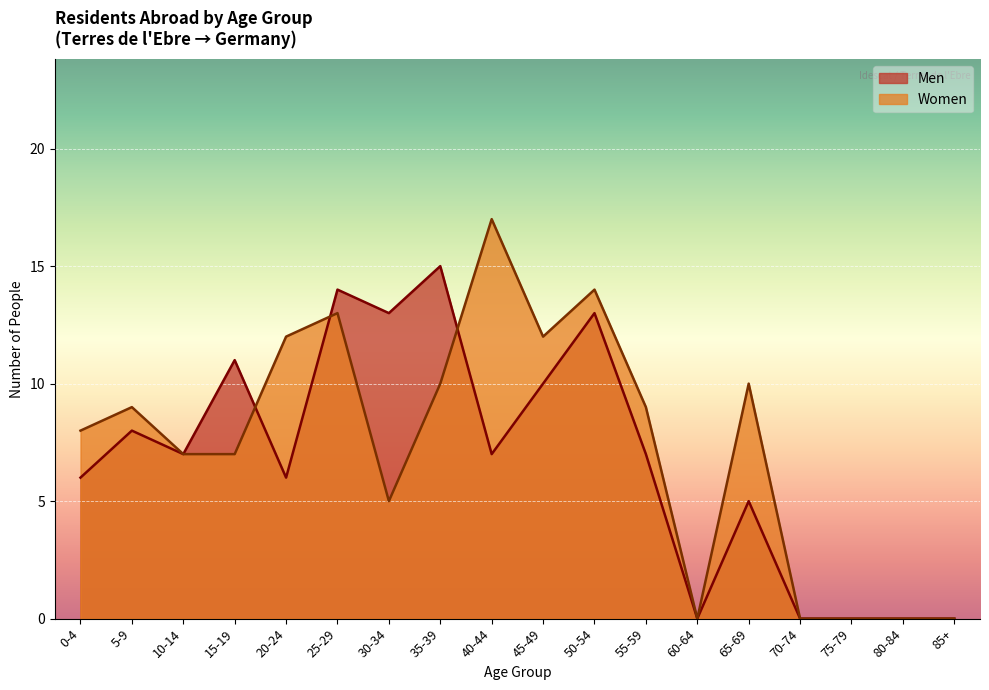

Which series has the widest spread of values?

Women